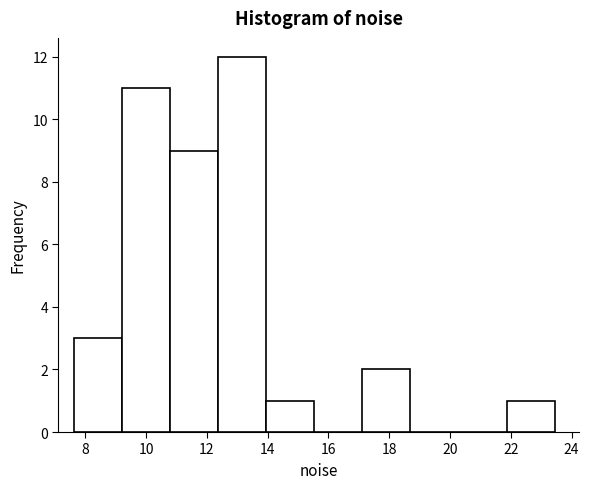

Reading left to right, list every bar in this chart as the range it spans on the x-axis followed by its height. Neither the bar edges nor the heights are printed on the chart, so give them approximately, as read against the axes.

7.6 to 9.2: 3
9.2 to 10.8: 11
10.8 to 12.4: 9
12.4 to 14.0: 12
14.0 to 15.6: 1
15.6 to 17.2: 0
17.2 to 18.6: 2
18.6 to 20.2: 0
20.2 to 21.8: 0
21.8 to 23.4: 1